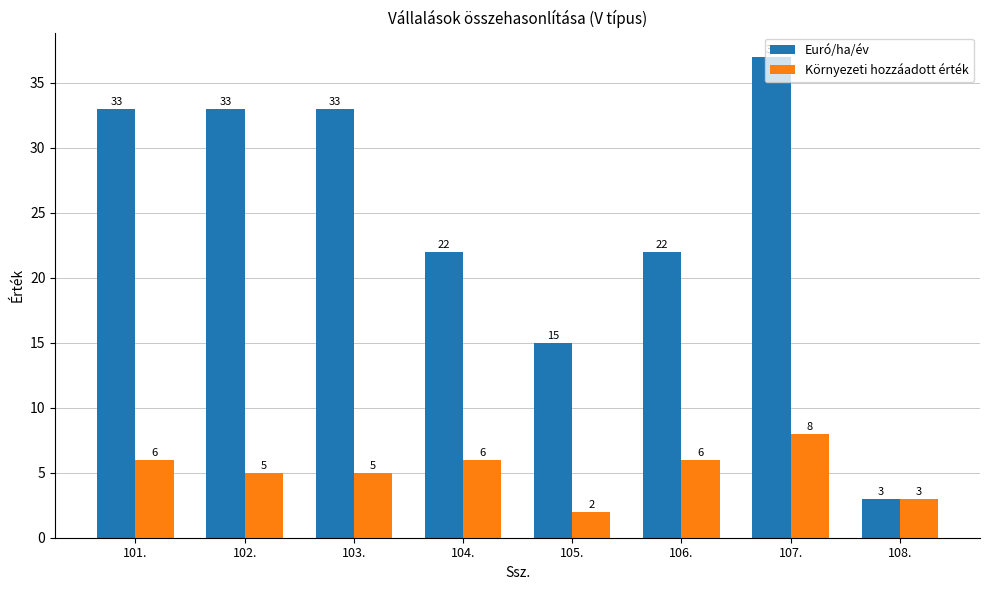

Which series changed the most between 104. and 107.?

Euró/ha/év